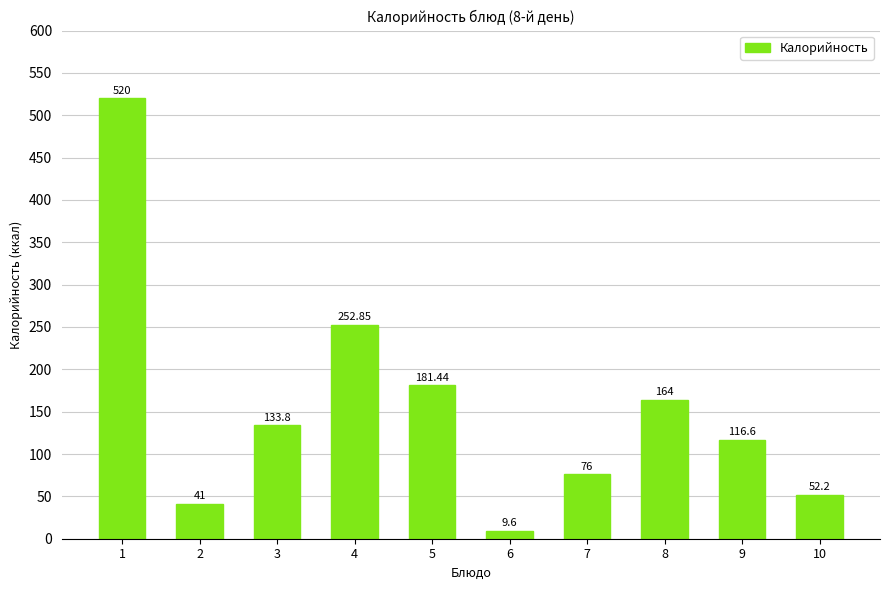

How many values are below 133?

5